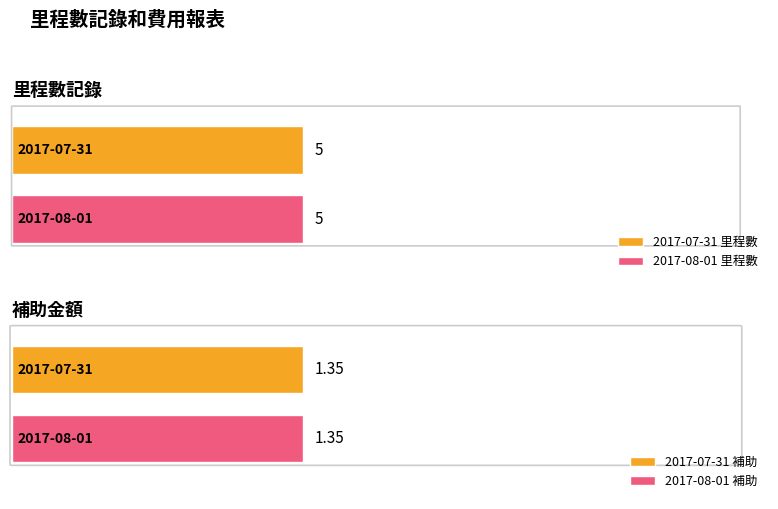

What is the label of the 1st bar from the right?

2017-08-01